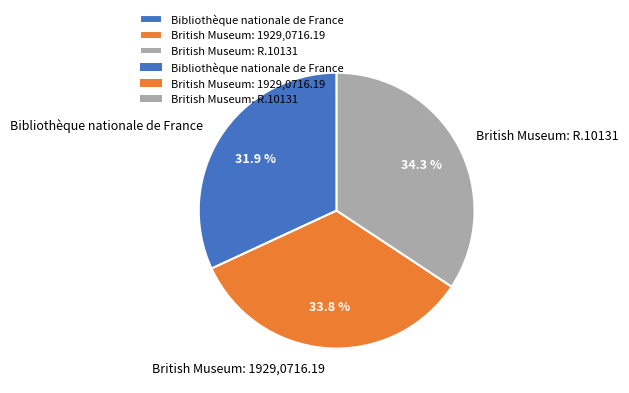

How much of the chart is everything except Bibliothèque nationale de France?

68.1%